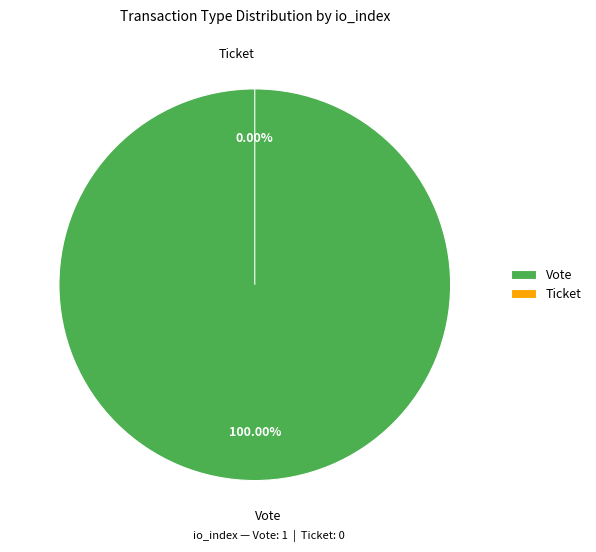

How many segments does this pie chart have?

2